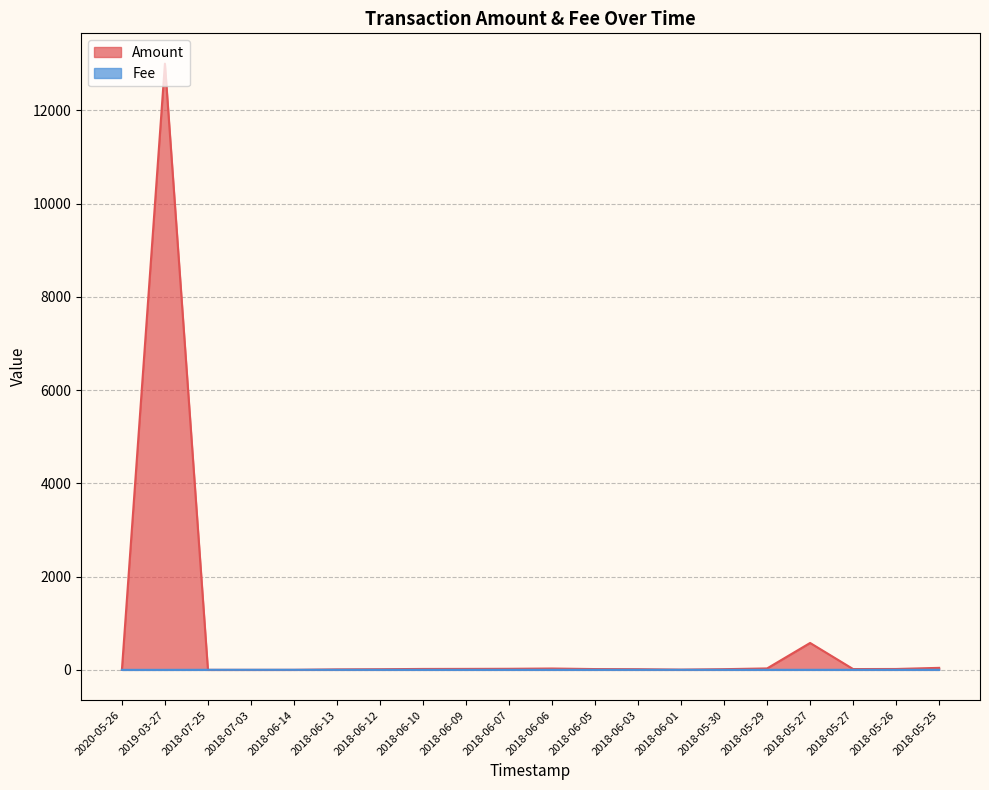

Reading left to right, what are all the values shown in this chart?

Amount: 2020-05-26=0.0	2019-03-27=13000.0	2018-07-25=0.0	2018-07-03=0.0	2018-06-14=0.4	2018-06-13=10.3	2018-06-12=13.9	2018-06-10=19.6	2018-06-09=20.8	2018-06-07=22.9	2018-06-06=28.9	2018-06-05=16.8	2018-06-03=14.3	2018-06-01=5.1	2018-05-30=14.8	2018-05-29=30.7	2018-05-27=576.9	2018-05-27=17.0	2018-05-26=18.8	2018-05-25=43.1
Fee: 2020-05-26=0.1	2019-03-27=0.1	2018-07-25=1.0	2018-07-03=1.0	2018-06-14=1.0	2018-06-13=1.0	2018-06-12=1.0	2018-06-10=1.0	2018-06-09=1.0	2018-06-07=1.0	2018-06-06=1.0	2018-06-05=1.0	2018-06-03=1.0	2018-06-01=1.0	2018-05-30=1.0	2018-05-29=1.0	2018-05-27=1.0	2018-05-27=1.0	2018-05-26=1.0	2018-05-25=1.0